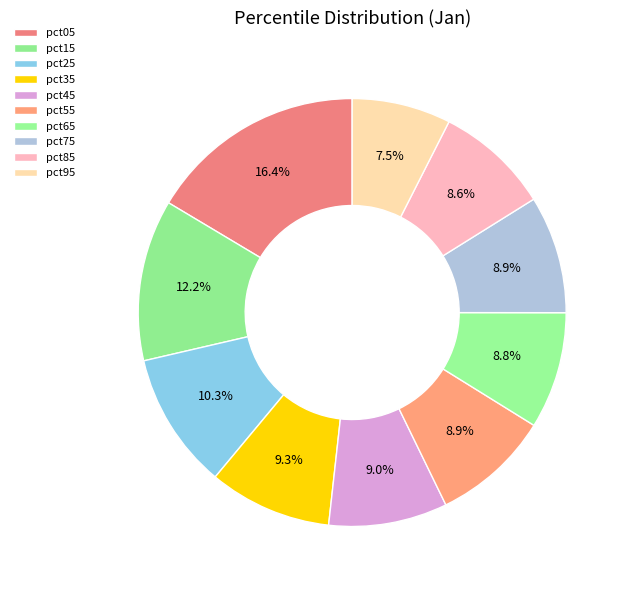

What percentage is the pct85 slice, to the nearest percent?

9%